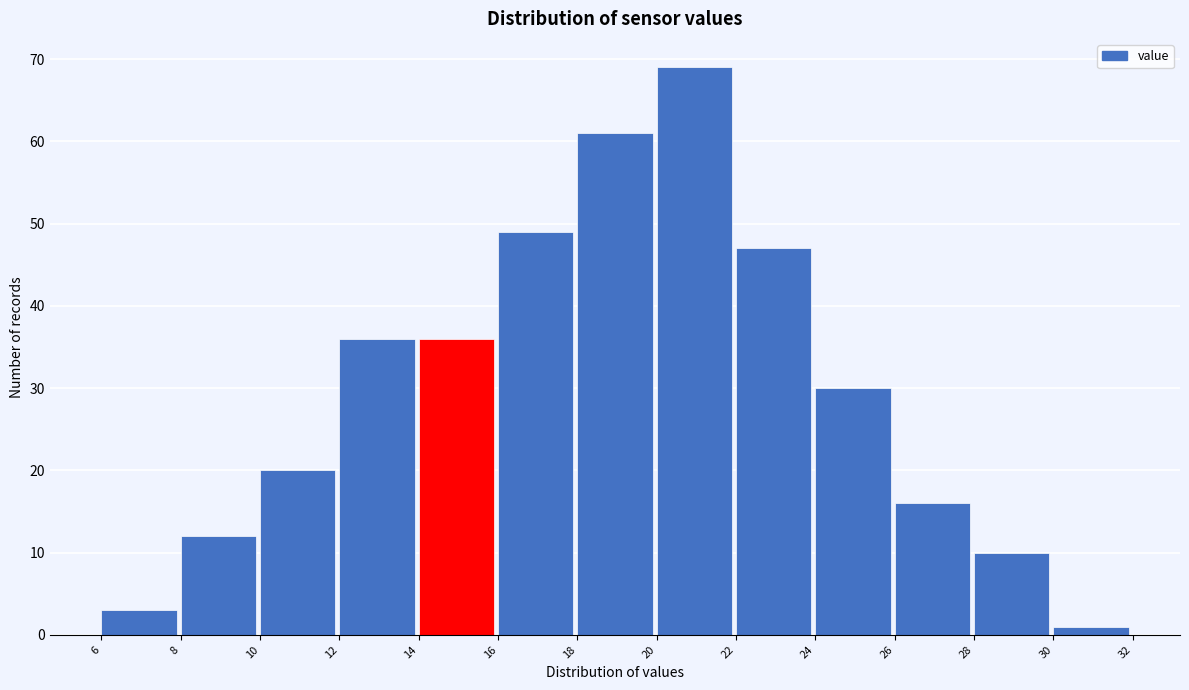

Over which range of the x-axis is the bar tallest?

20 to 22